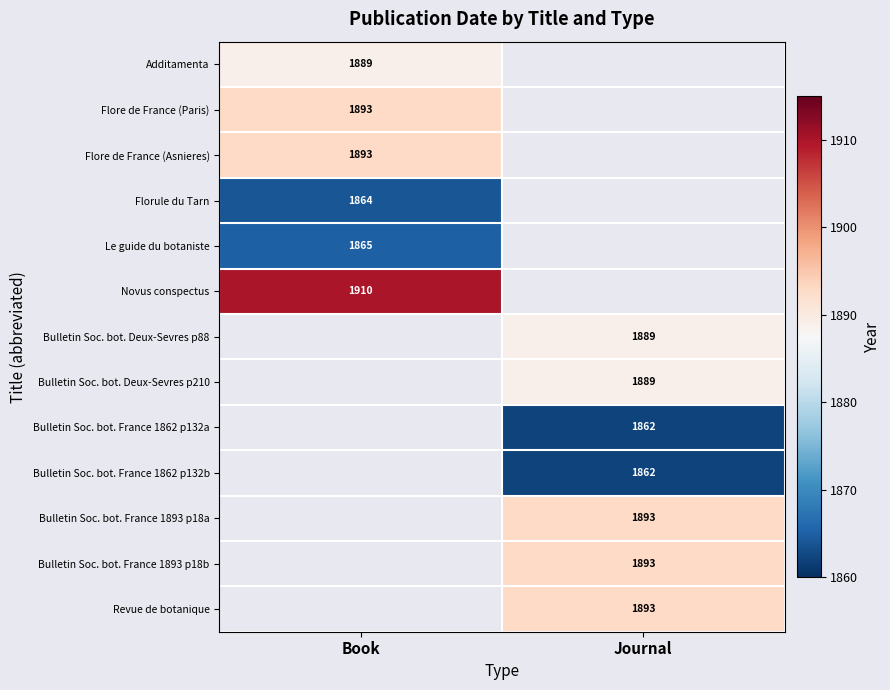

How many distinct data groups are displayed?

13